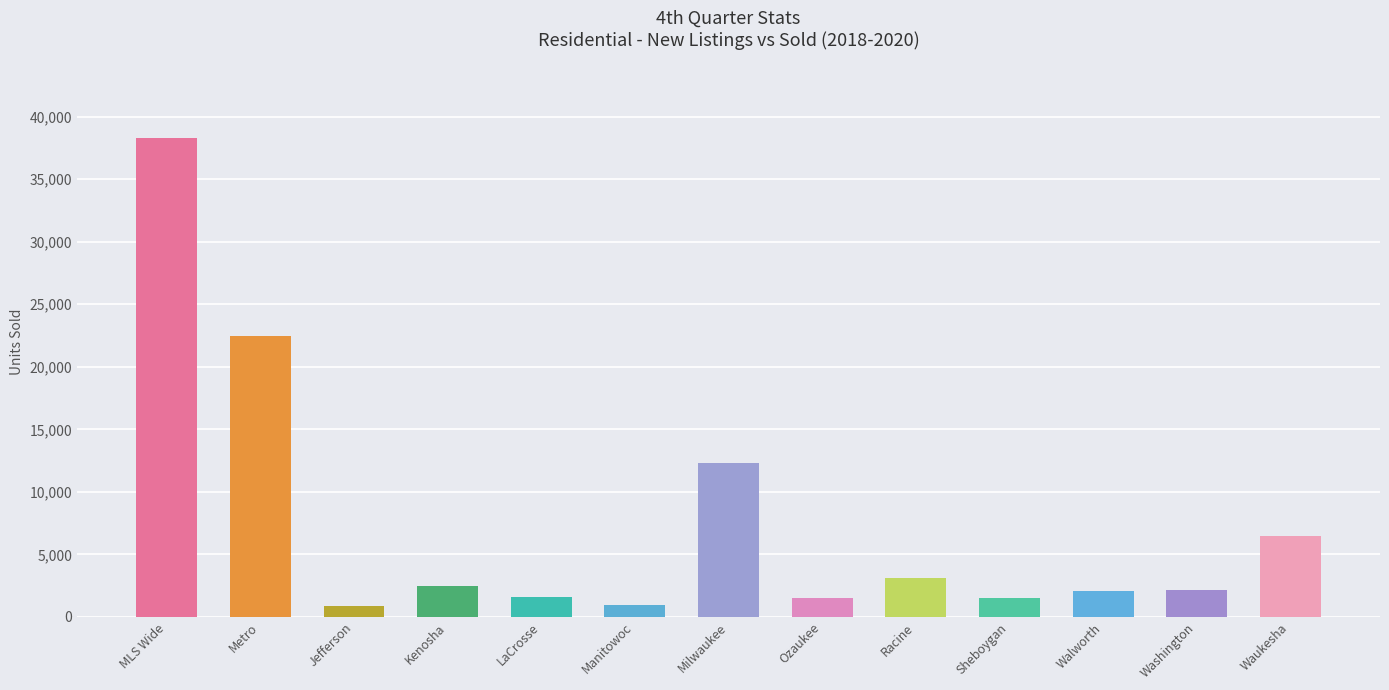

What is the ratio of the value at MLS Wide to the value at Metro?

1.7